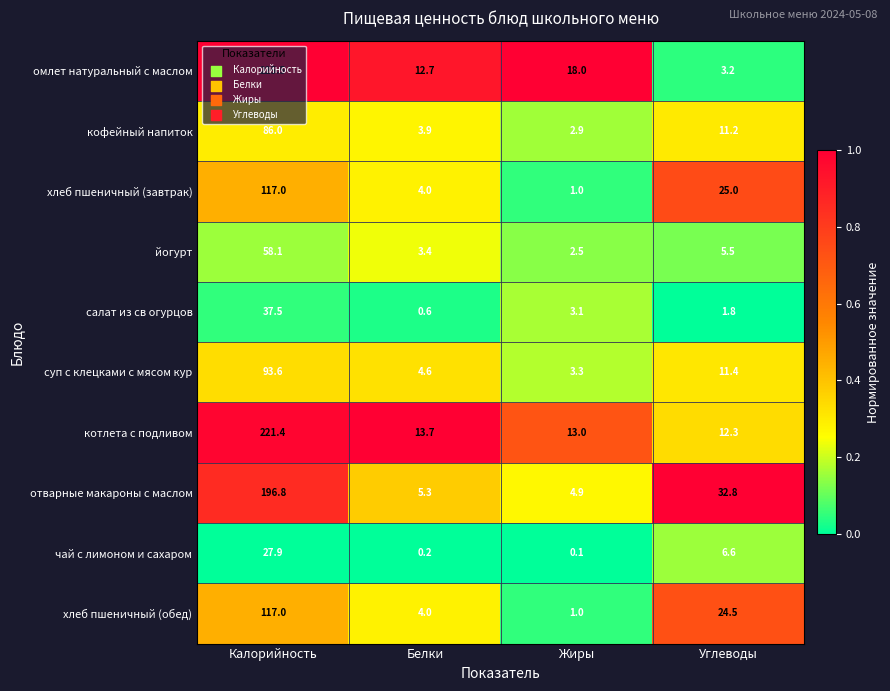

Which series changed the most between Калорийность and Углеводы?

омлет натуральный с маслом